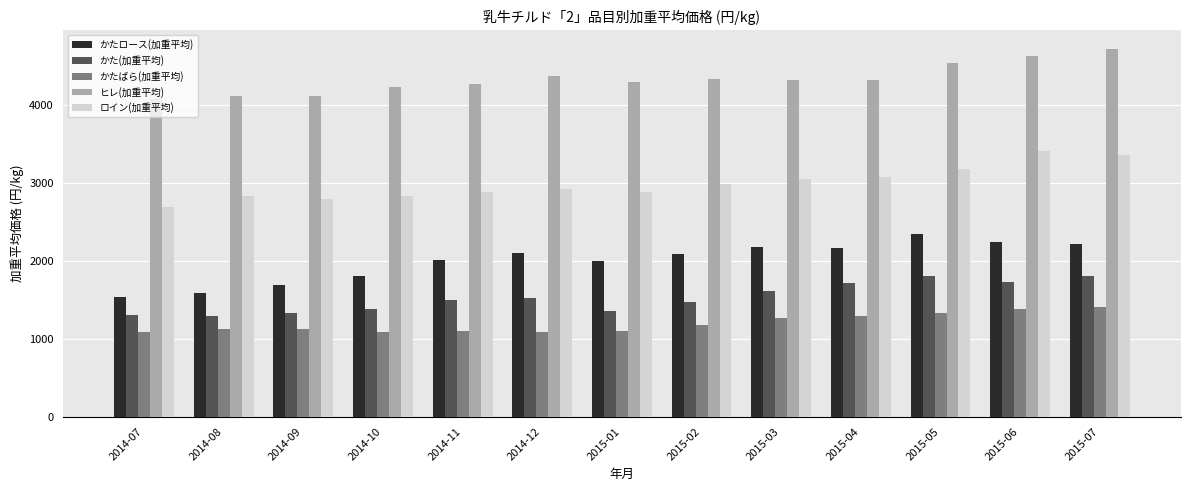

What is the average value of the ロイン(加重平均) series?

2994.4